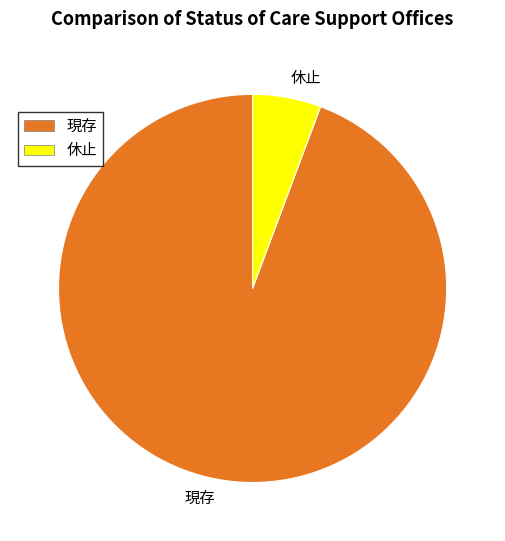

Which category has the smallest portion of the pie?

休止